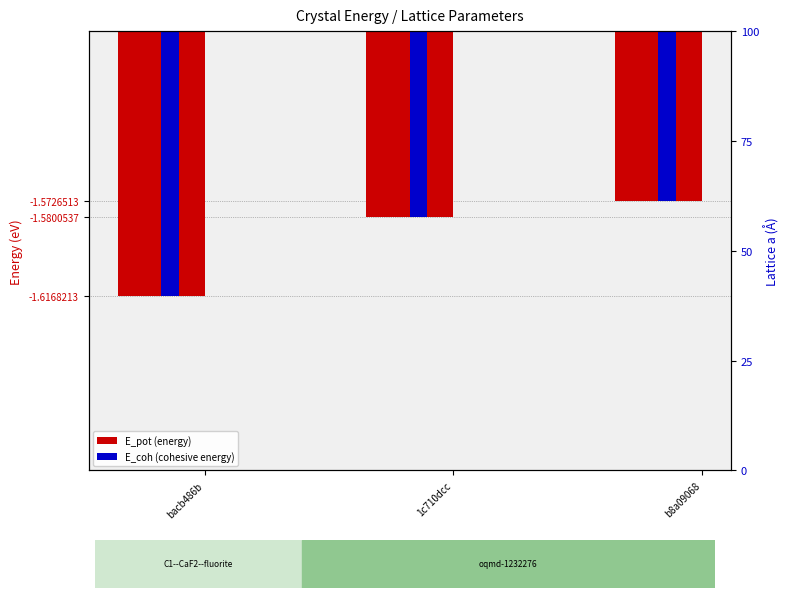

How many categories are shown in the chart?

3